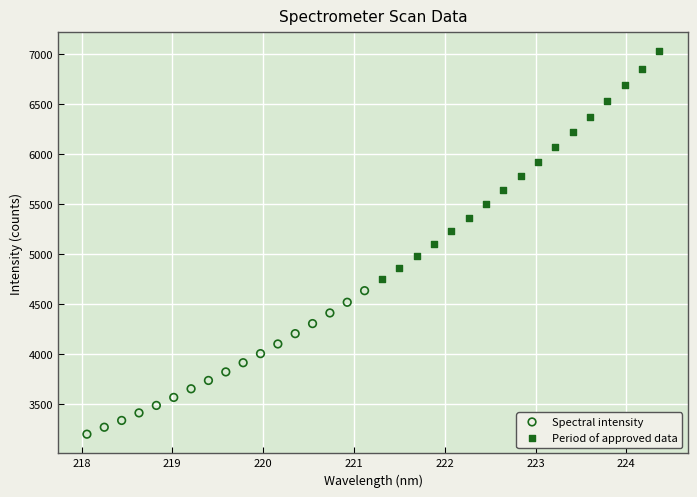

Which series contains the lowest Y value?

Spectral intensity